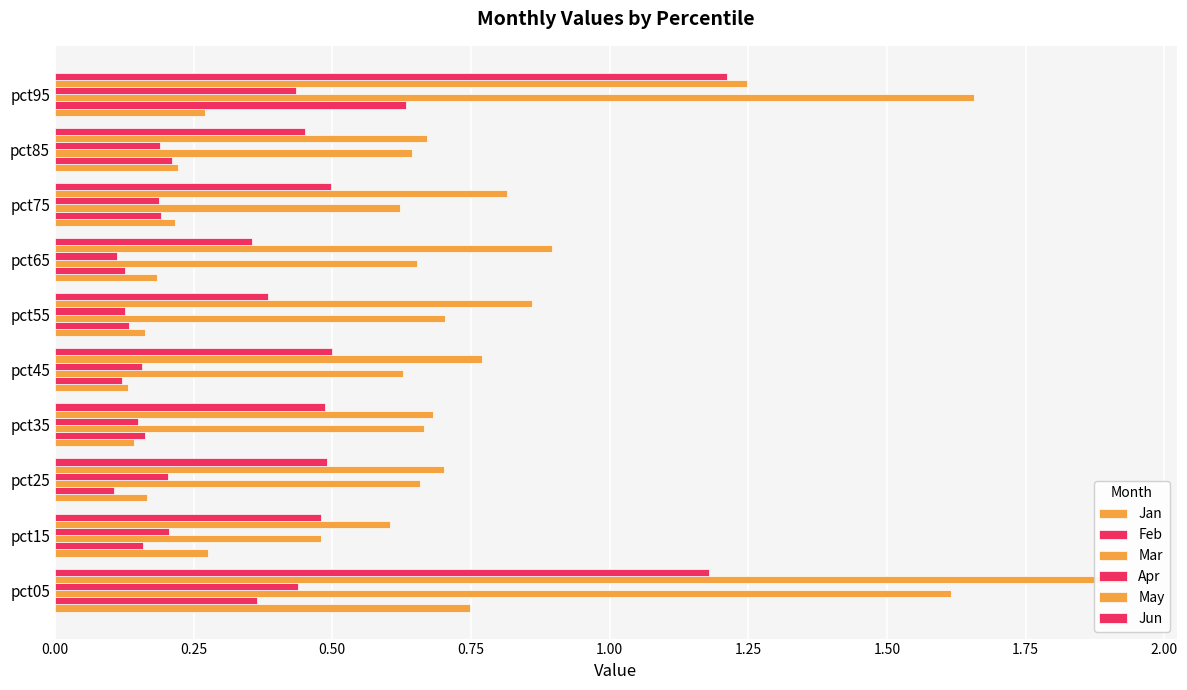

What is the value of the May bar at the 2nd from the left?

0.6